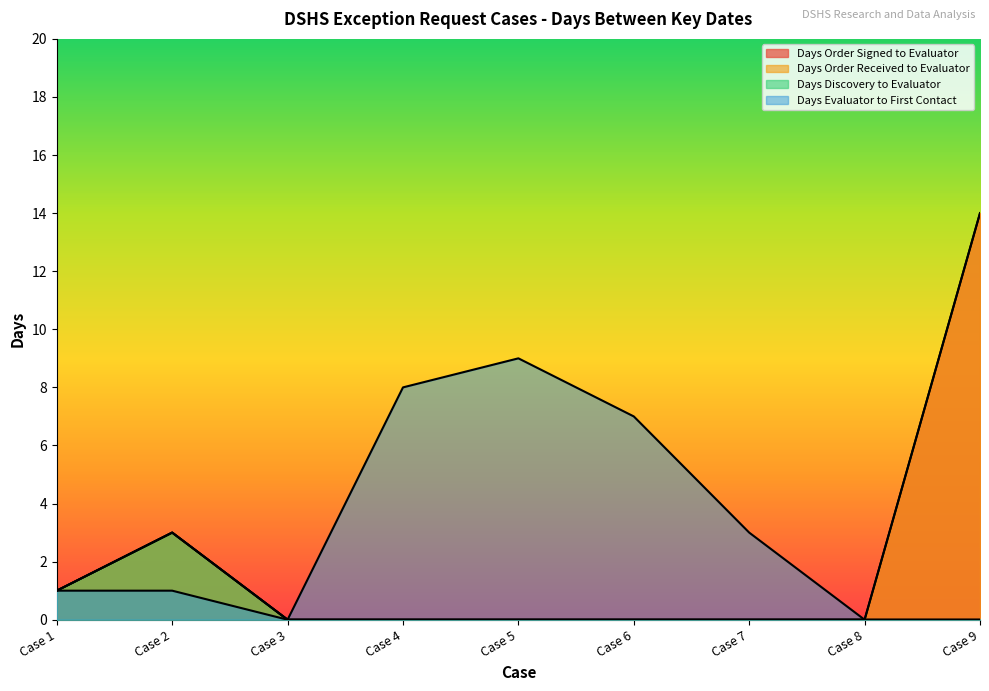

What is the difference between the Days Order Received to Evaluator values at Case 2 and Case 7?

3